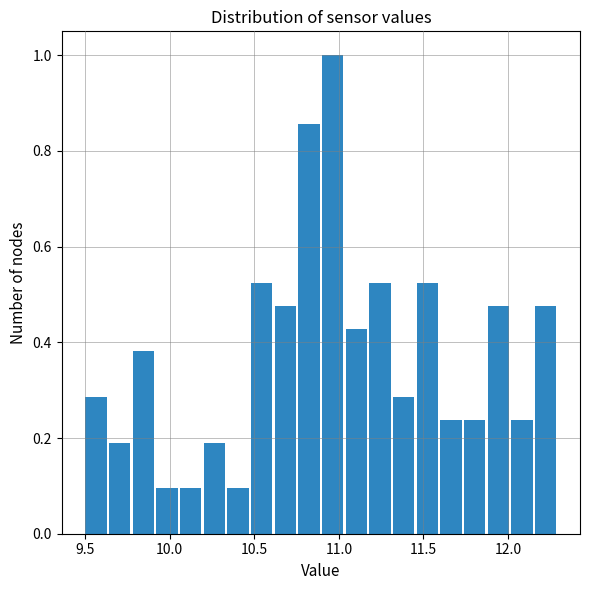

Read against the x-axis, roughly where is the centre of the tallest bar?

10.95